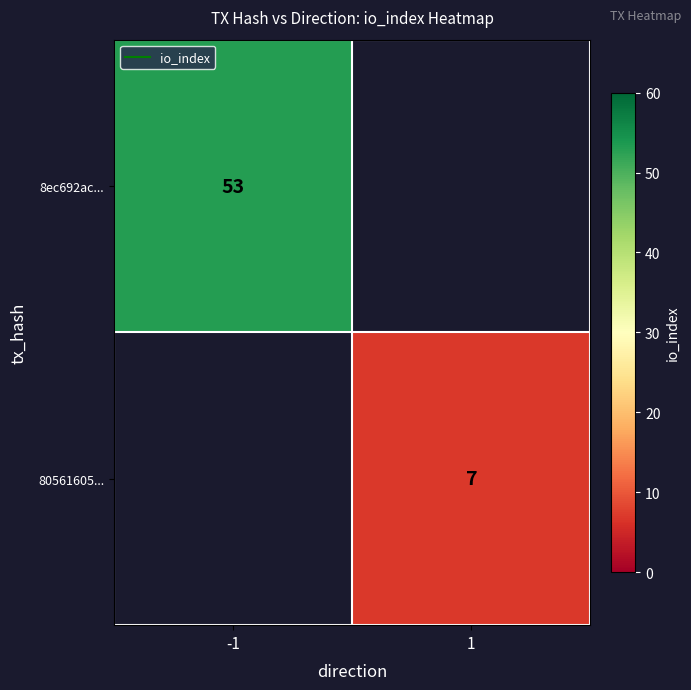

At how many categories does at least one series exceed 42?

1